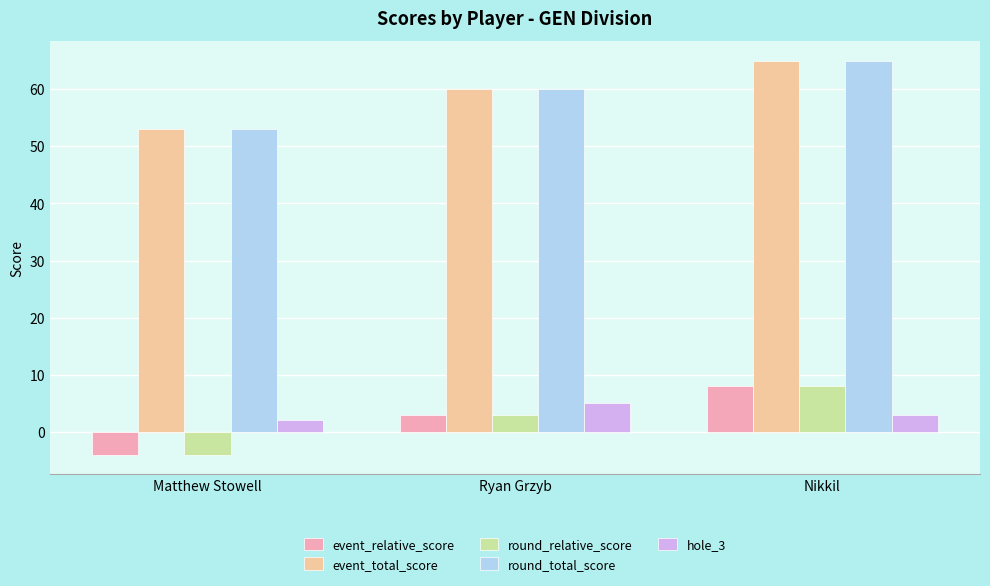

What value does the event_total_score series have at Matthew Stowell?

53